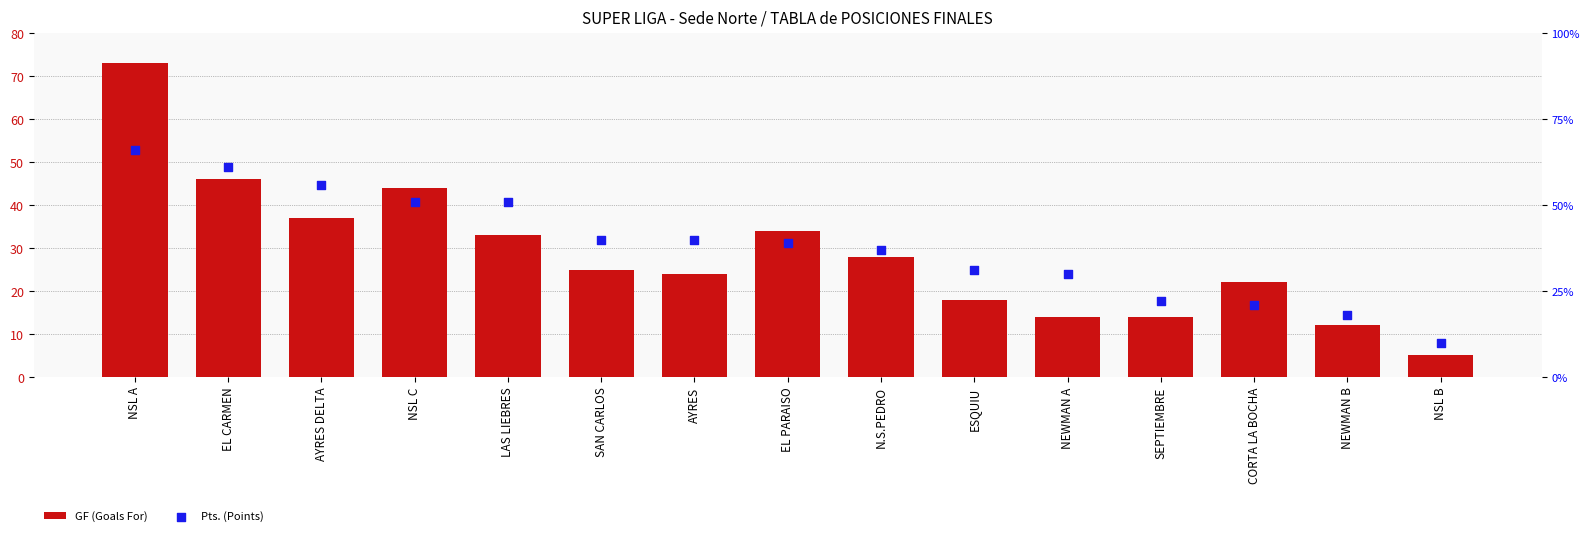

What are all the series names shown in the legend?

GF (Goals For), Pts. (Points)